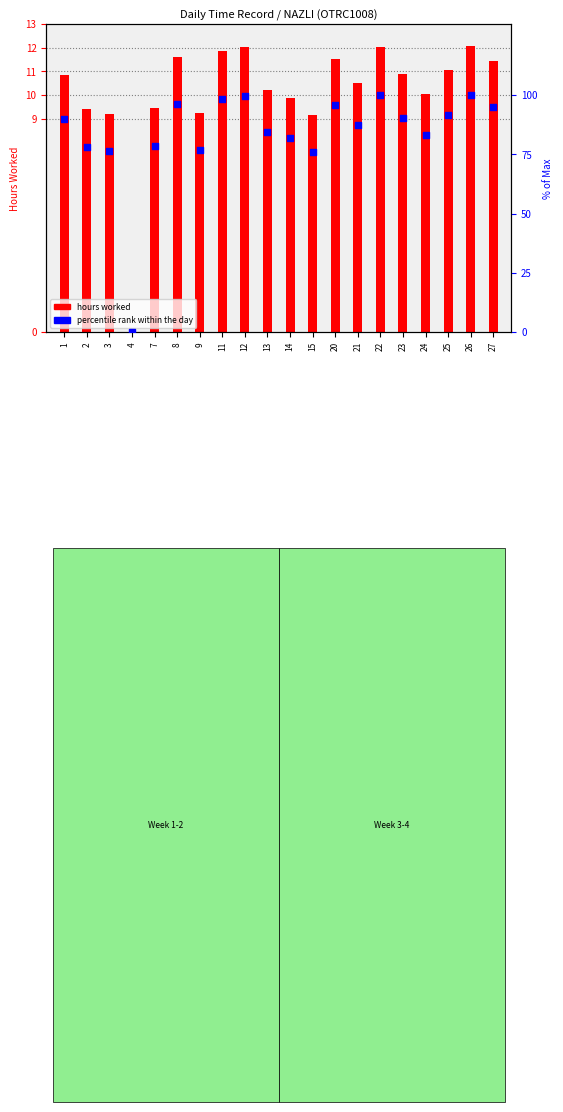

What is the change in value from 4 to 9?

+76.8